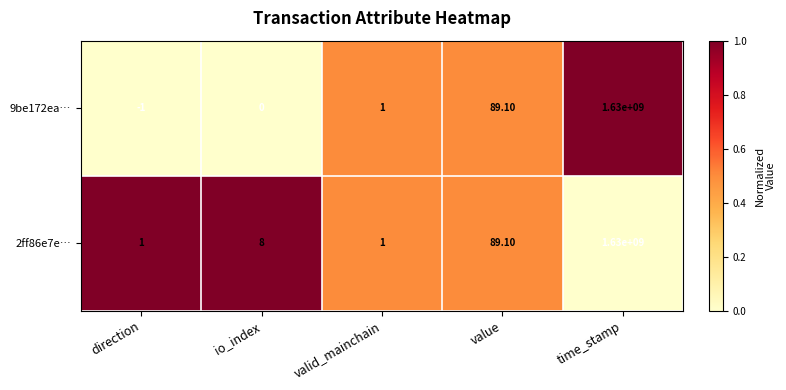

At which label is 2ff86e7e… closest to 815000000?

value